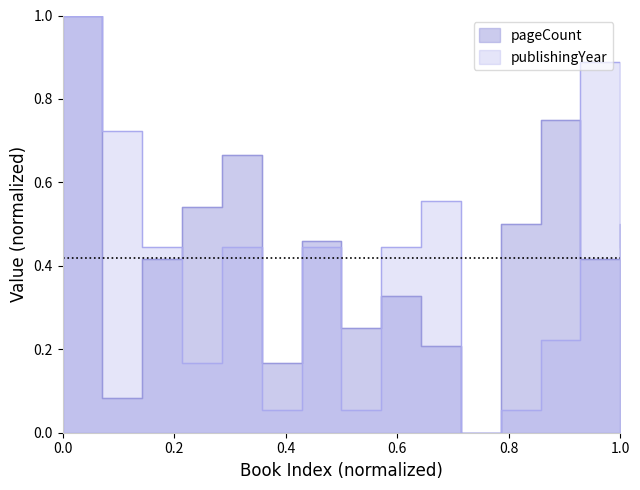

What is the value of the publishingYear point at the 9th from the left?

0.4